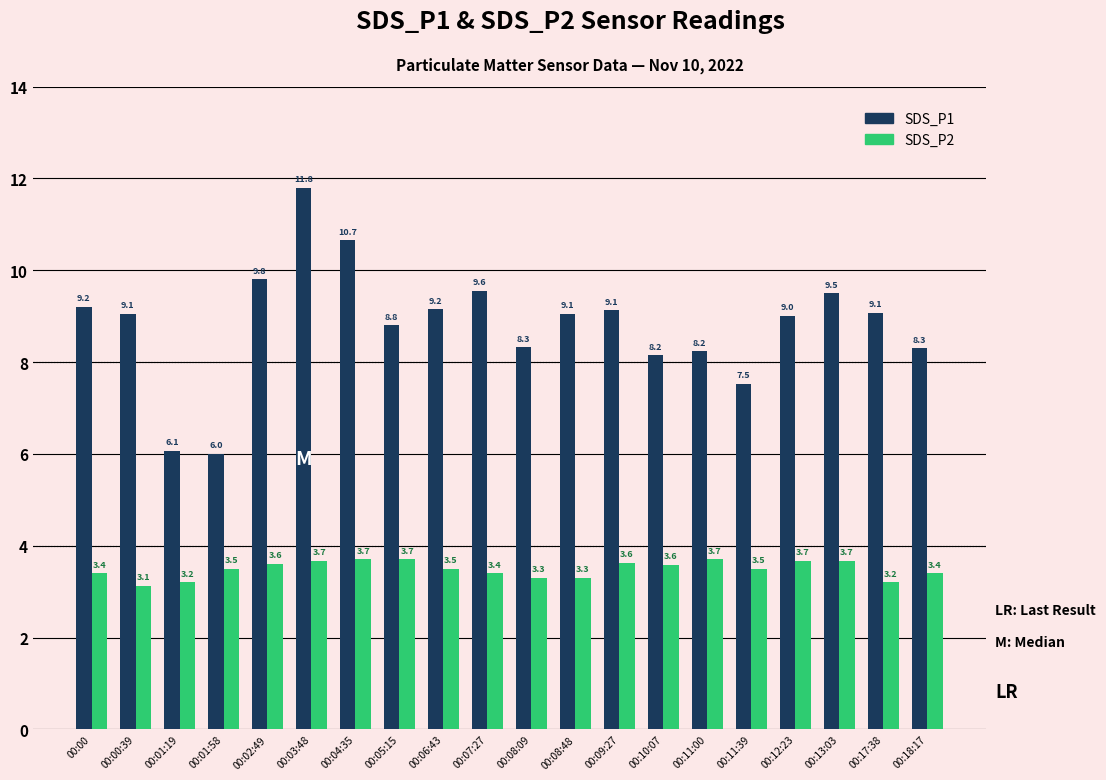

Reading left to right, what are all the values shown in this chart?

SDS_P1: 00:00=9.2	00:00:39=9.1	00:01:19=6.1	00:01:58=6.0	00:02:49=9.8	00:03:48=11.8	00:04:35=10.7	00:05:15=8.8	00:06:43=9.2	00:07:27=9.6	00:08:09=8.3	00:08:48=9.1	00:09:27=9.1	00:10:07=8.2	00:11:00=8.2	00:11:39=7.5	00:12:23=9.0	00:13:03=9.5	00:17:38=9.1	00:18:17=8.3
SDS_P2: 00:00=3.4	00:00:39=3.1	00:01:19=3.2	00:01:58=3.5	00:02:49=3.6	00:03:48=3.7	00:04:35=3.7	00:05:15=3.7	00:06:43=3.5	00:07:27=3.4	00:08:09=3.3	00:08:48=3.3	00:09:27=3.6	00:10:07=3.6	00:11:00=3.7	00:11:39=3.5	00:12:23=3.7	00:13:03=3.7	00:17:38=3.2	00:18:17=3.4